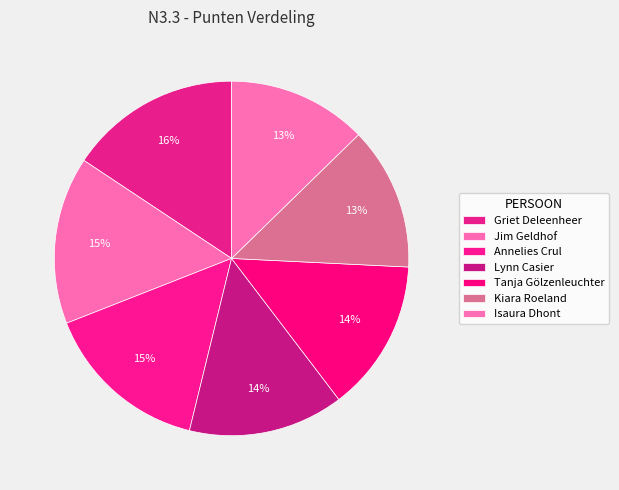

What portion of the pie excludes Annelies Crul?

84.8%